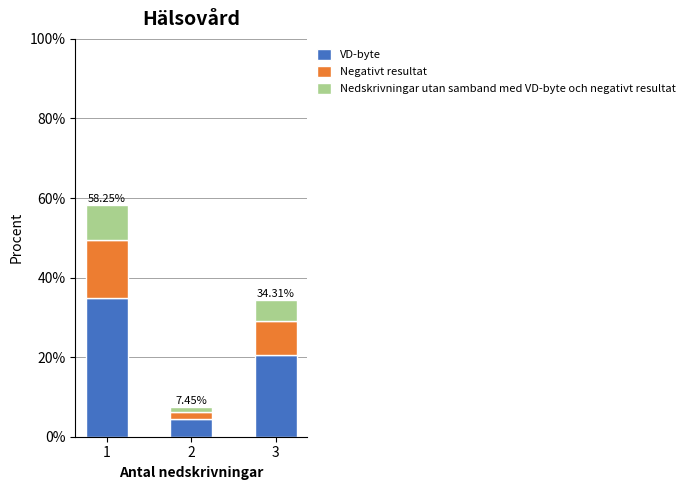

Does the chart contain stacked bars?

Yes